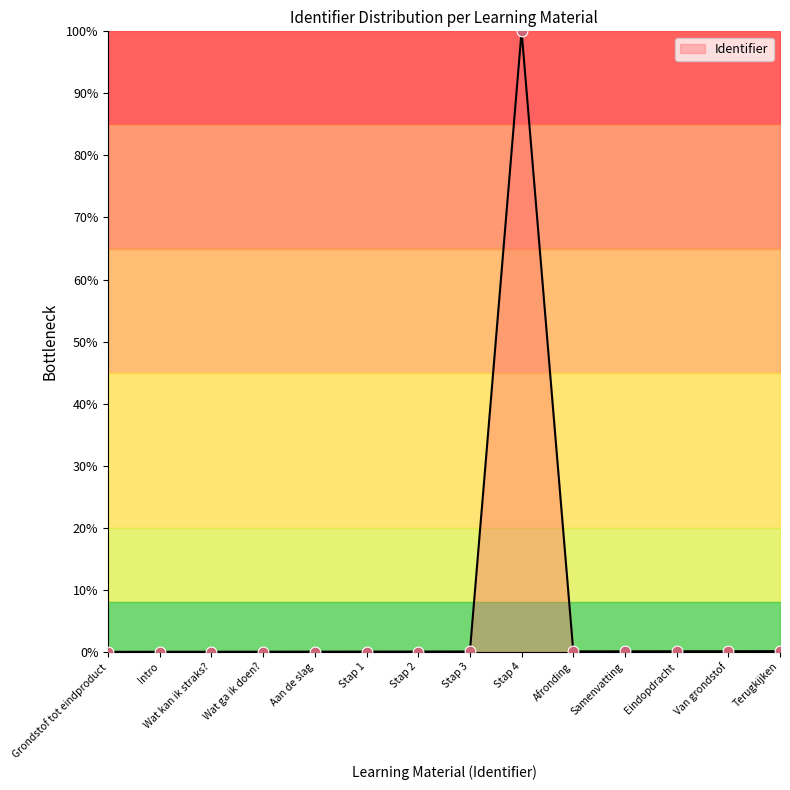

What is the maximum value shown in the chart?

100.0